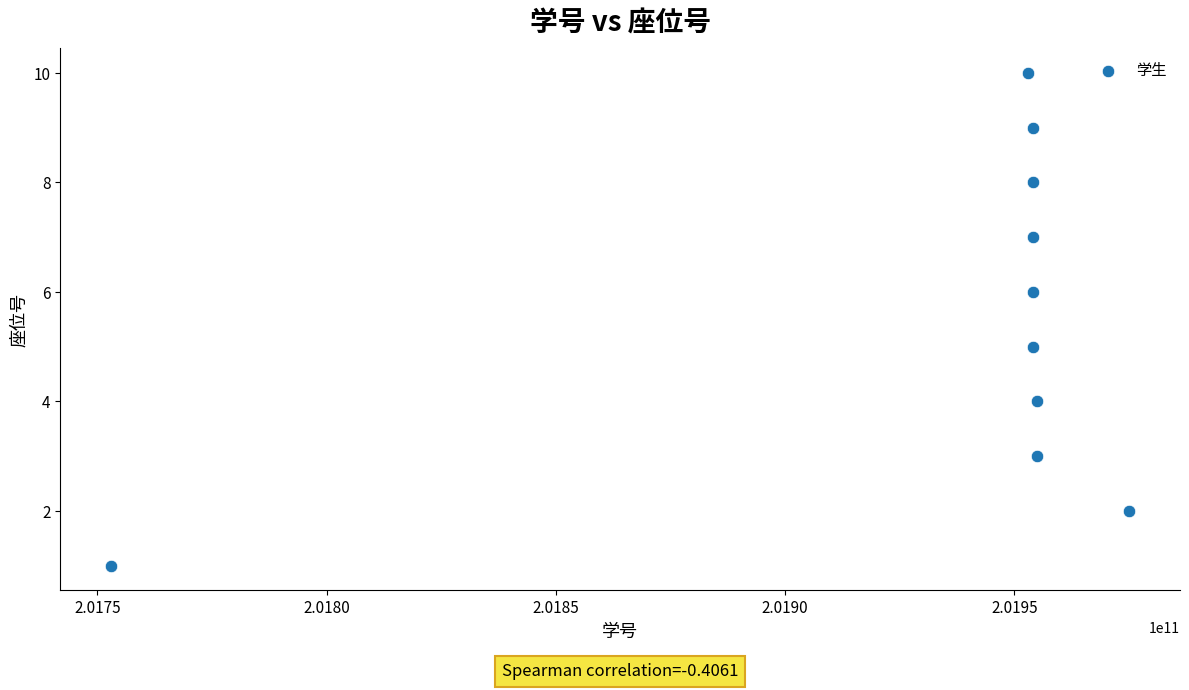

What is the average Y value?

6